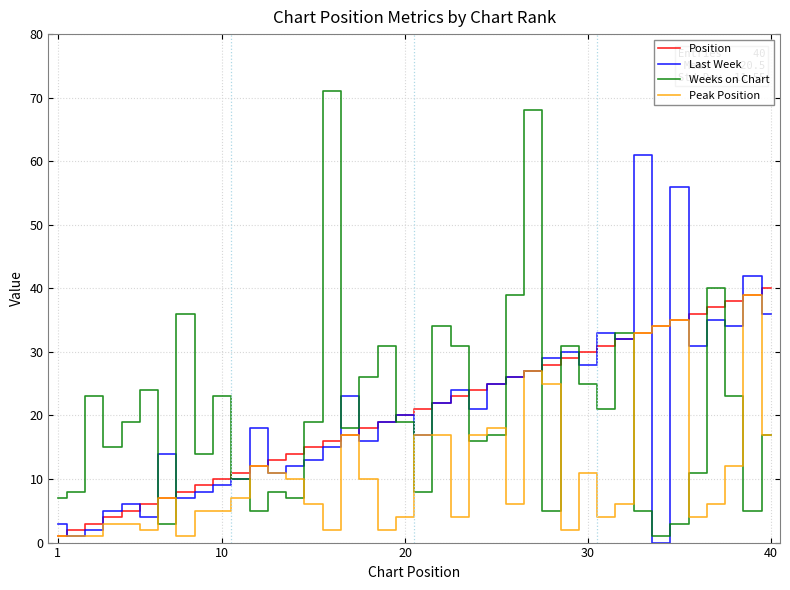

What is the maximum value shown in the chart?

71